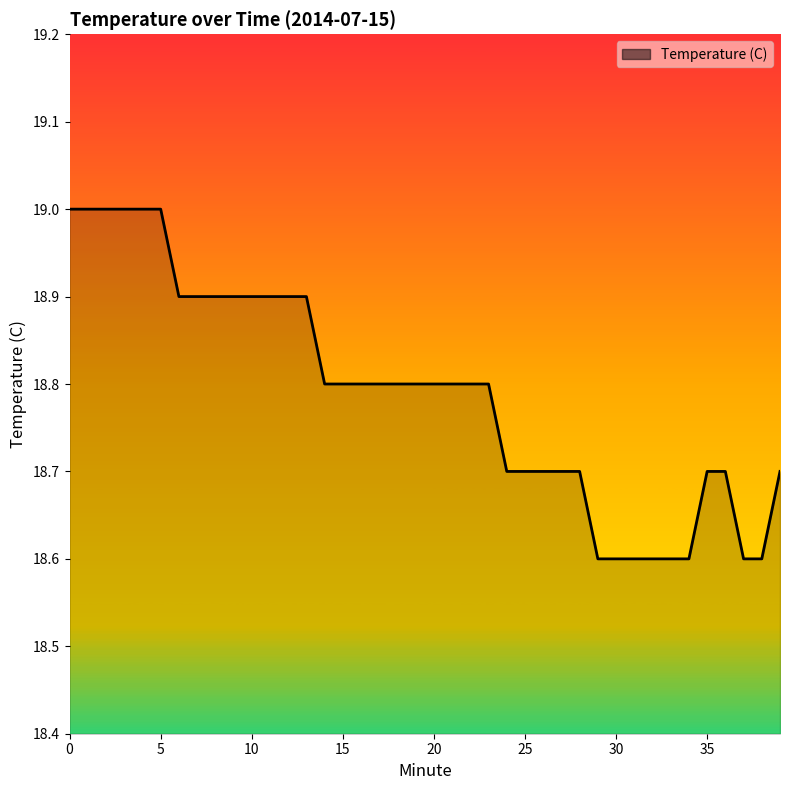

What is the greatest value displayed?

19.0